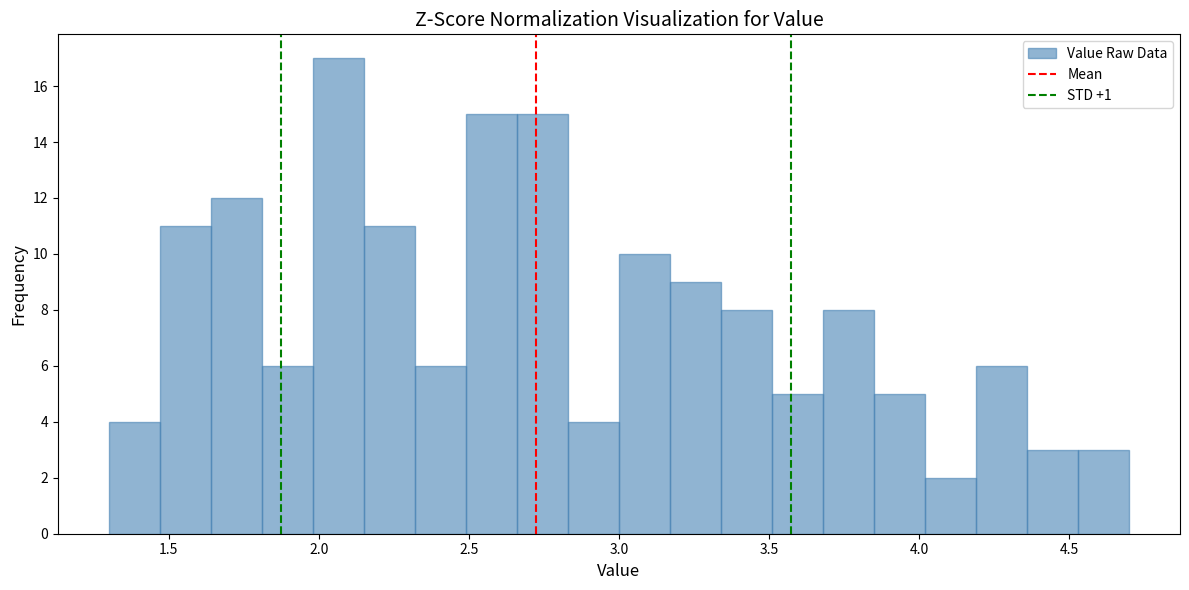

Around what value on the x-axis is the tallest bar? Give the approximate position of its centre, as read against the axis.

2.05